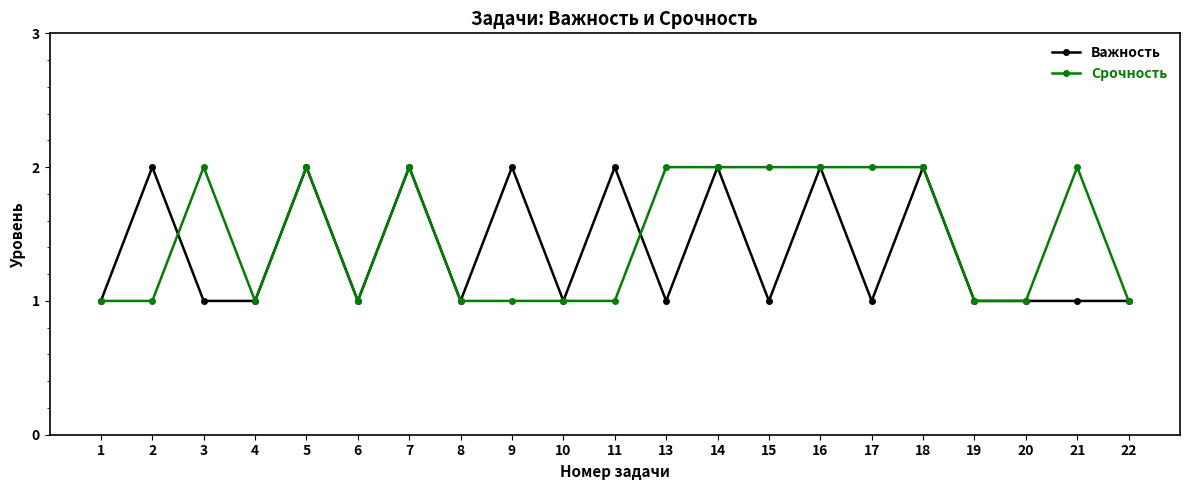

Reading left to right, transcribe all the data shown in this chart.

Важность: 1	2	1	1	2	1	2	1	2	1	2	1	2	1	2	1	2	1	1	1	1
Срочность: 1	1	2	1	2	1	2	1	1	1	1	2	2	2	2	2	2	1	1	2	1